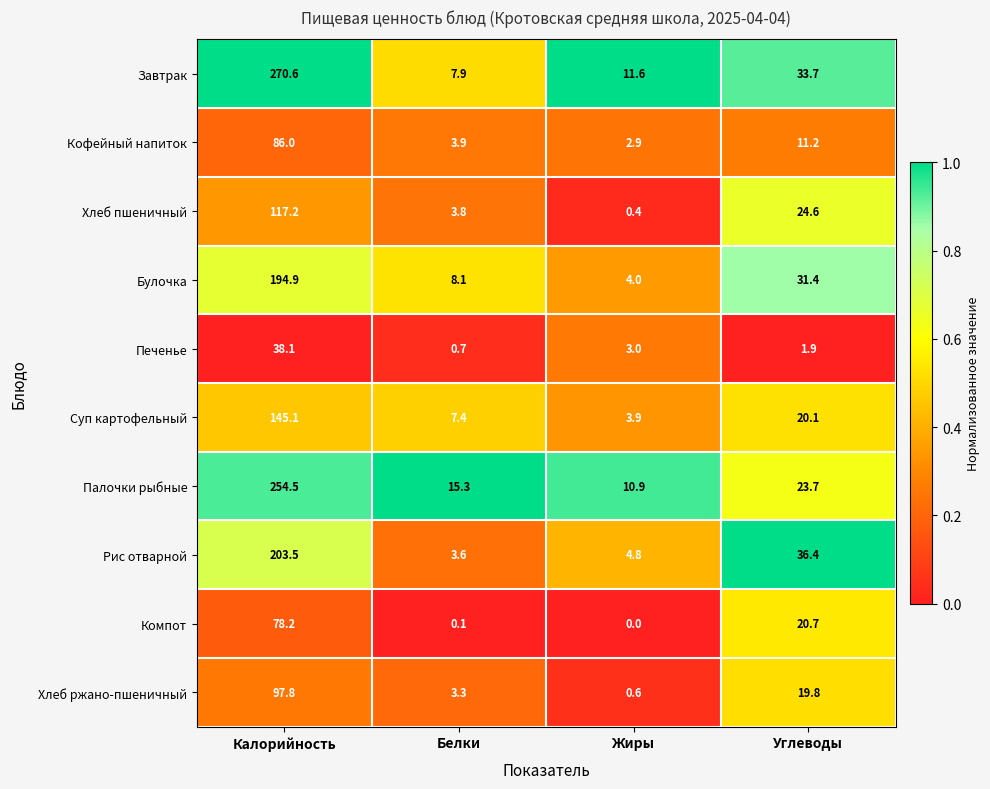

Which category has the highest value in the Суп картофельный series?

Калорийность